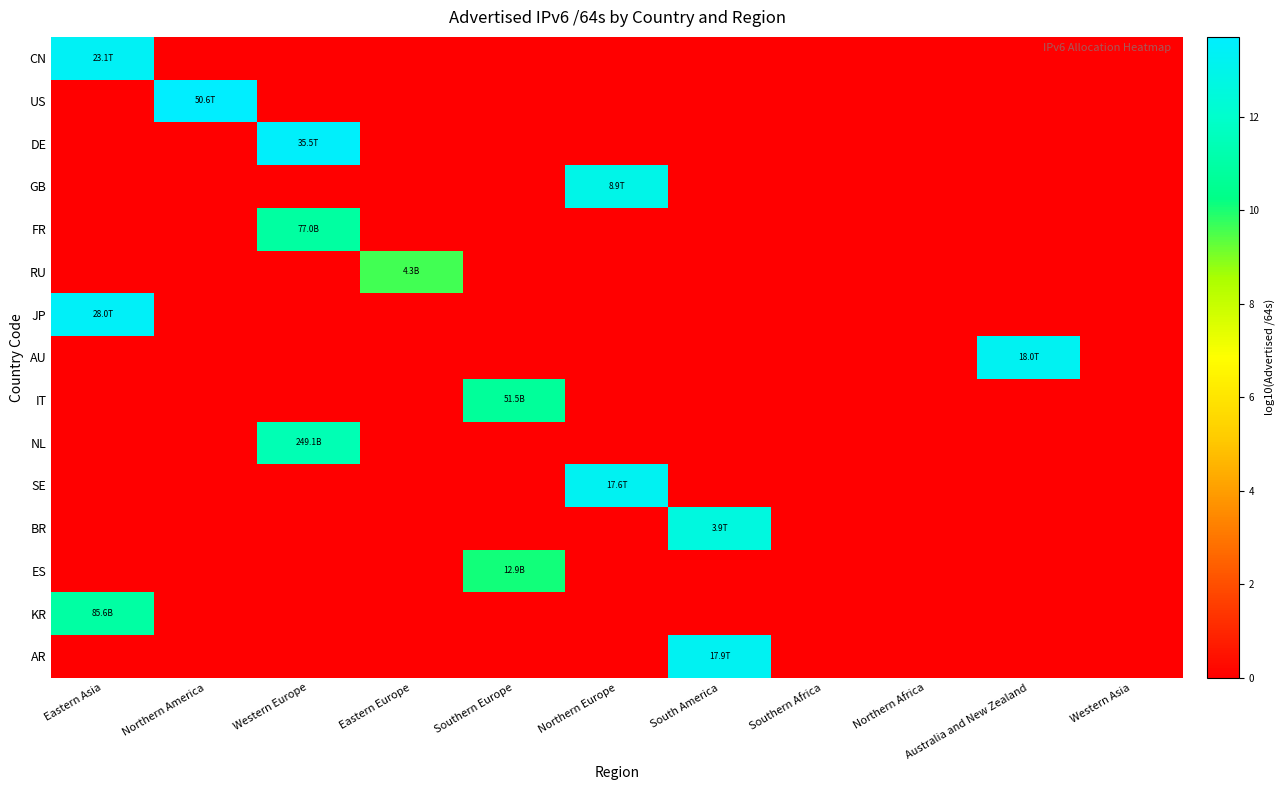

Which series has the largest total across all categories?

US